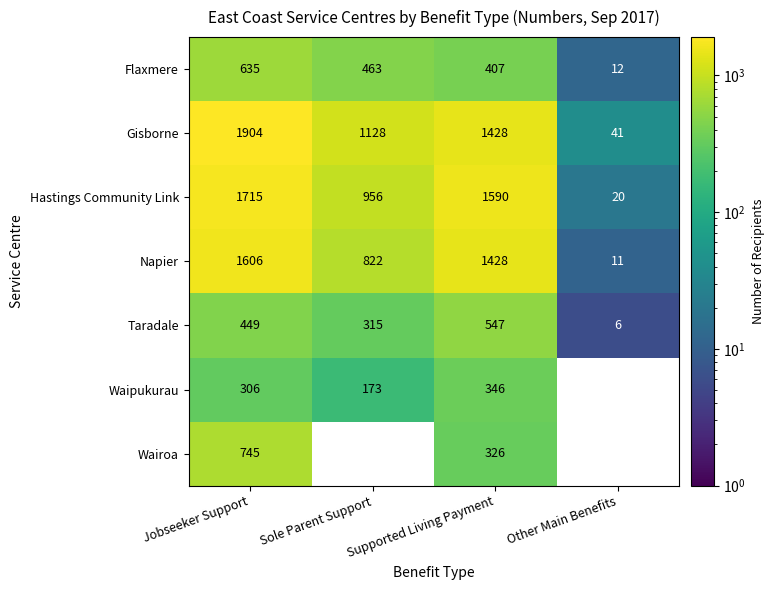

Where does the Napier series first go above 1428?

Jobseeker Support